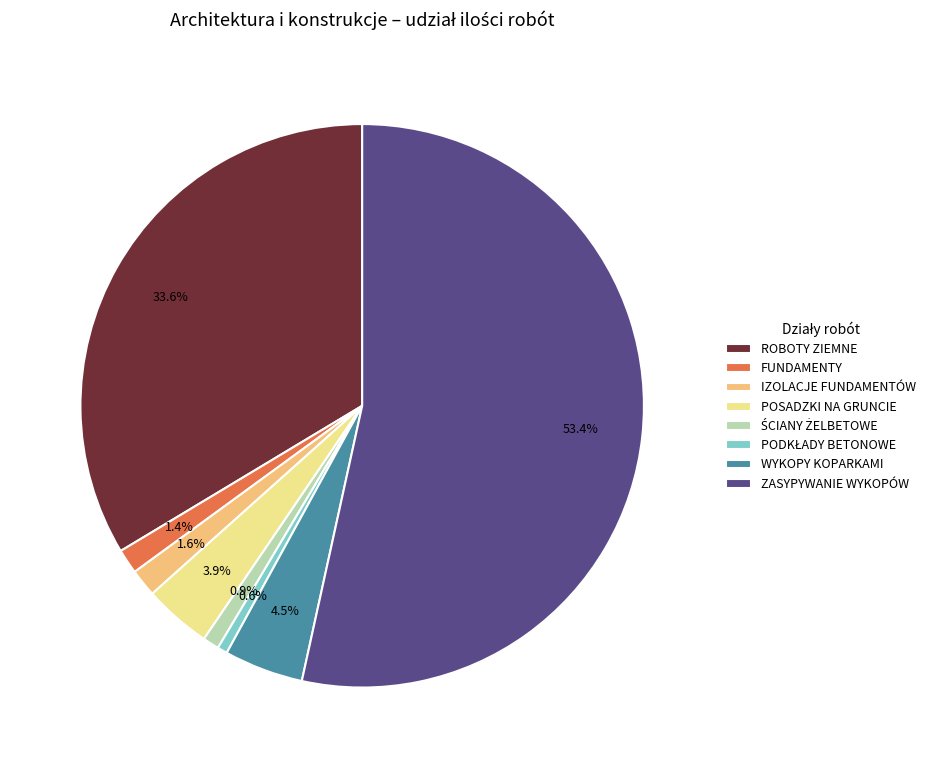

Combined, what portion of the pie is ROBOTY ZIEMNE and FUNDAMENTY?

35.0%